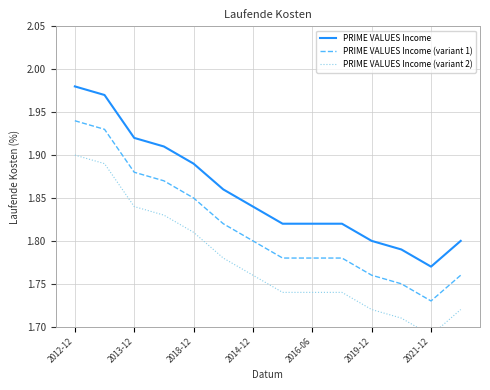

True or false: PRIME VALUES Income and PRIME VALUES Income (variant 1) cross at least once.

False